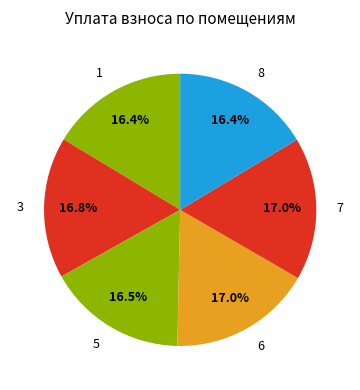

To the nearest percent, what is the difference between the largest and smallest slice percentages?

1%